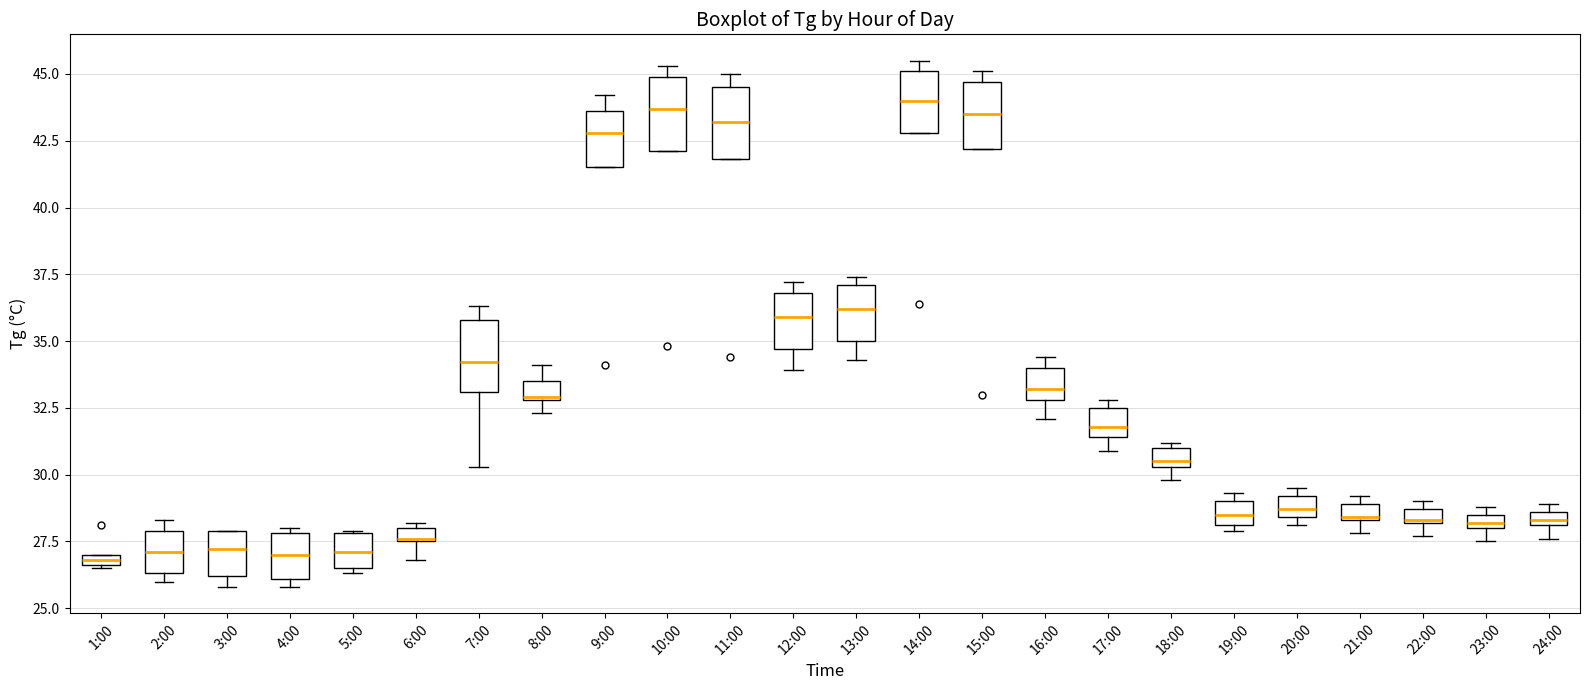

Where does the median line of the box for 9:00 sit on the y-axis? The values are not printed on the chart, so give them approximately, as read against the axis.

43.0